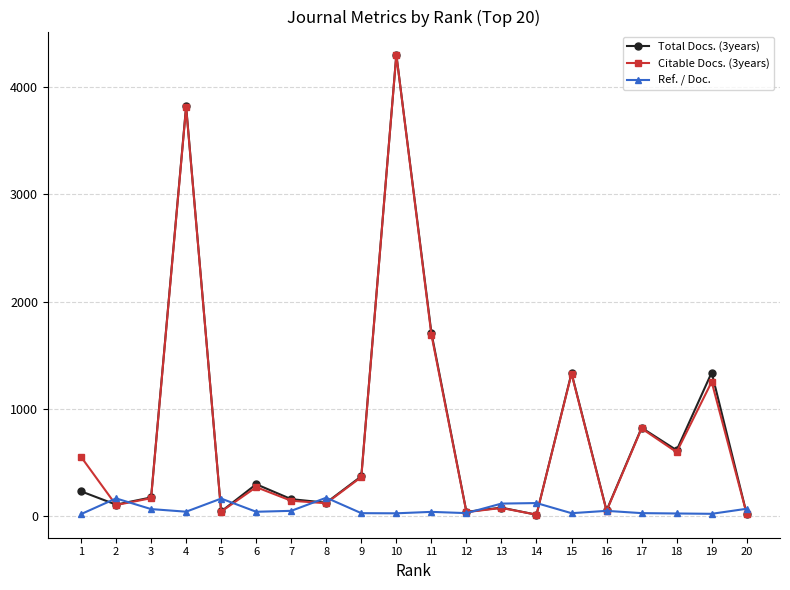

What is the difference between the maximum and minimum values in the Ref. / Doc. series?

153.0